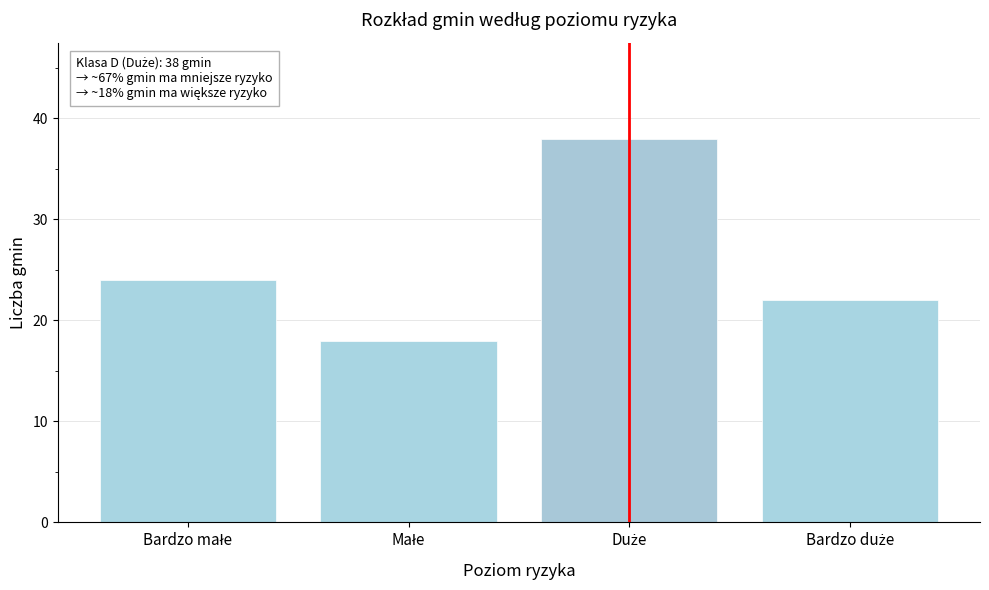

Reading right to left, list all the values displayed in this chart.

22	38	18	24